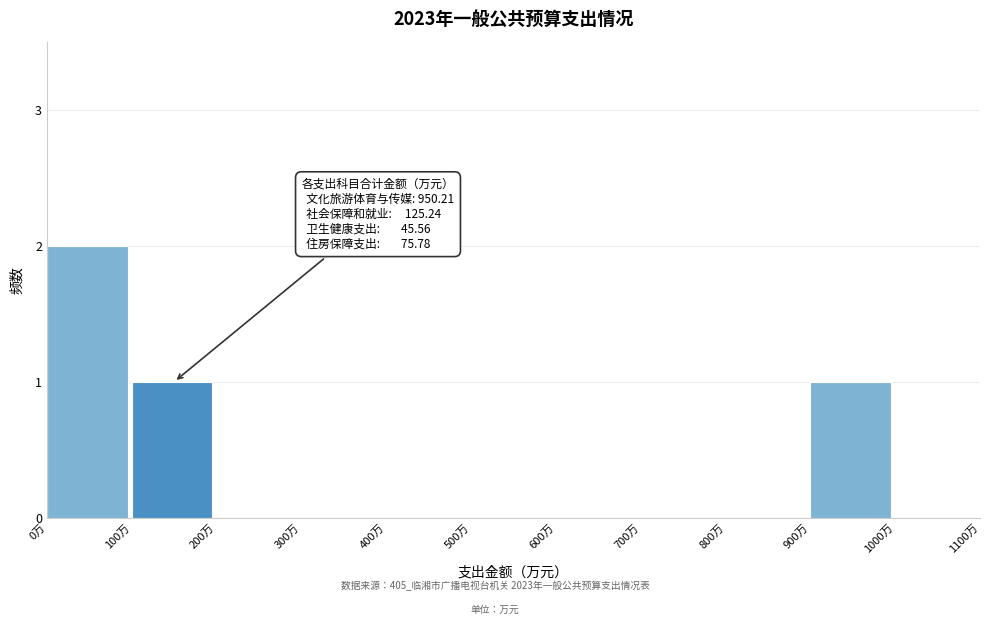

Reading left to right, transcribe all the data shown in this chart.

0万=2	100万=1	200万=0	300万=0	400万=0	500万=0	600万=0	700万=0	800万=0	900万=1	1000万=0